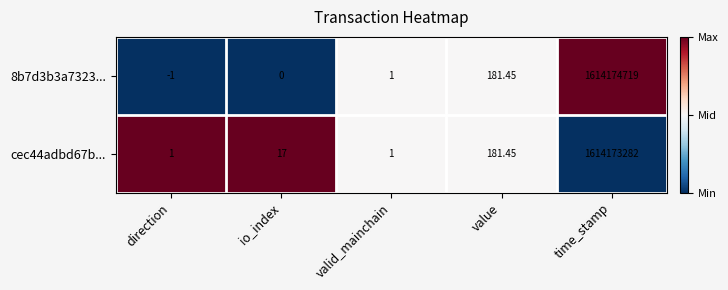

What is the greatest value displayed?

1614174719.0